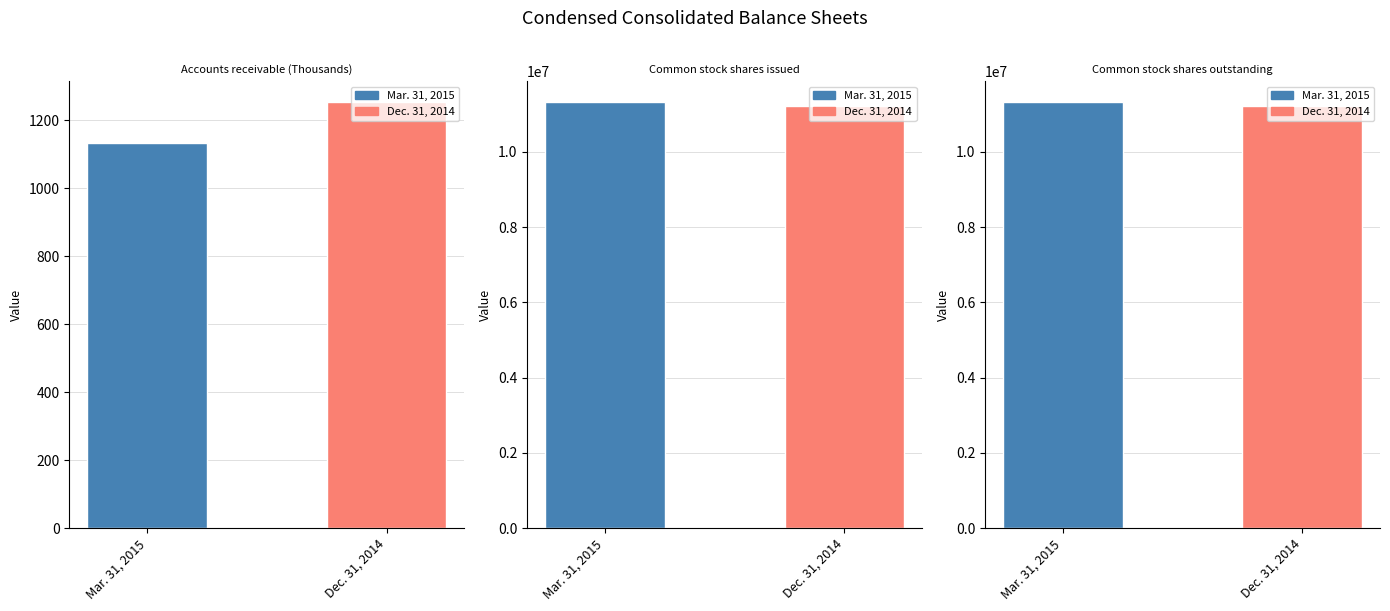

Which series has the widest spread of values?

Mar. 31, 2015